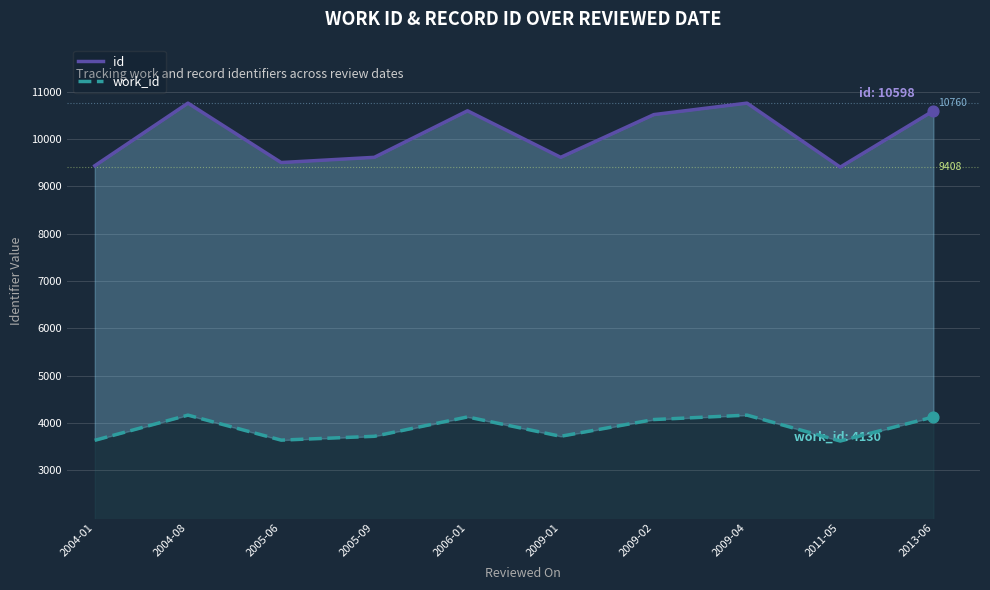

Which series reaches the maximum Y coordinate?

id